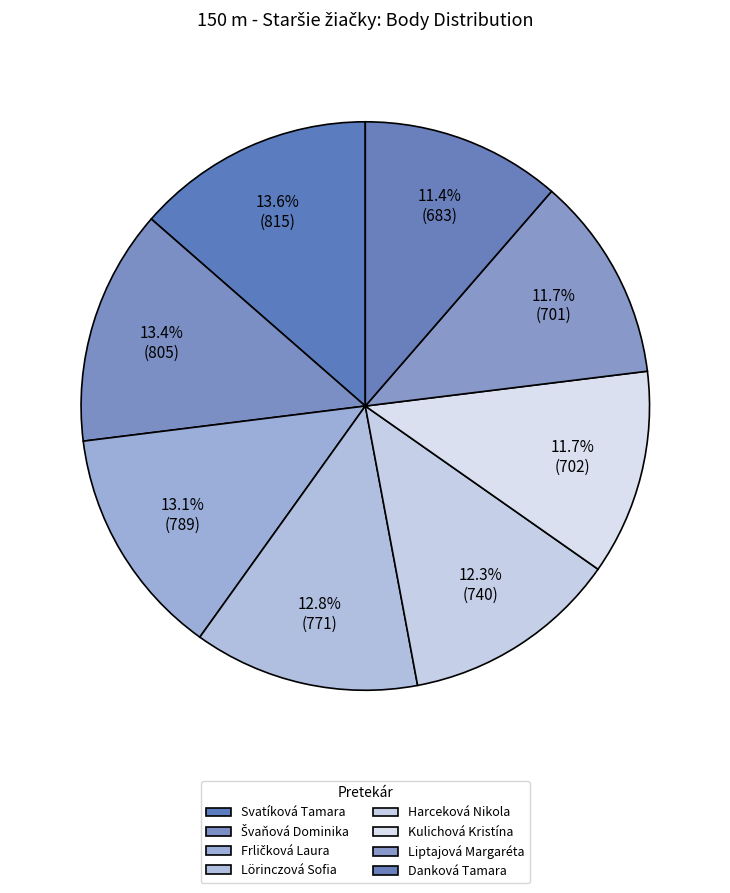

Count the number of slices in the pie.

8